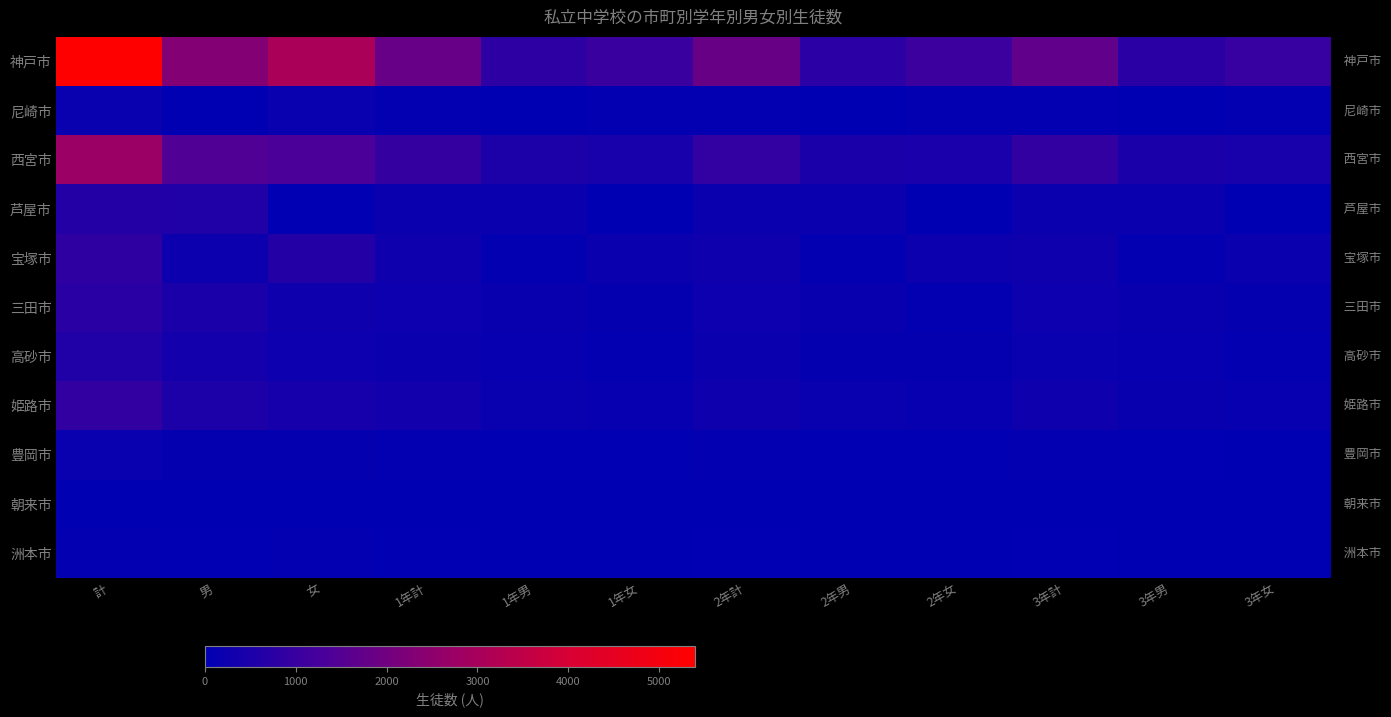

What is the spread (max minus min) of values at 3年女?

974